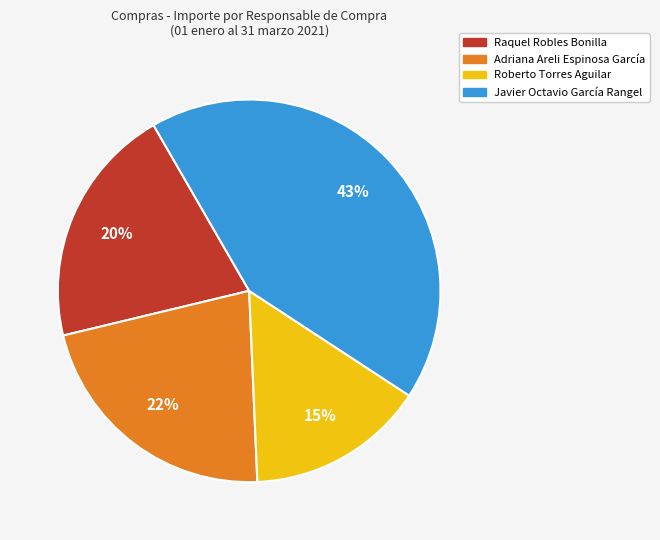

To the nearest percent, what is the combined percentage of Adriana Areli Espinosa García and Raquel Robles Bonilla?

42%